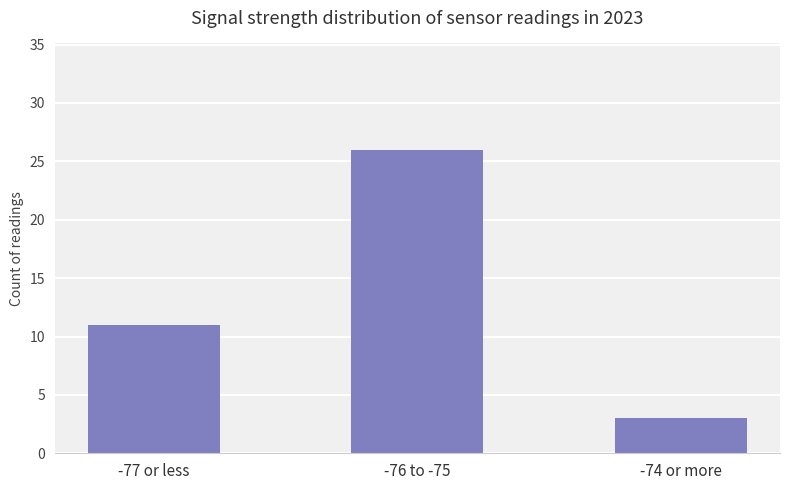

List the labels in order of value, largest first.

-76 to -75, -77 or less, -74 or more